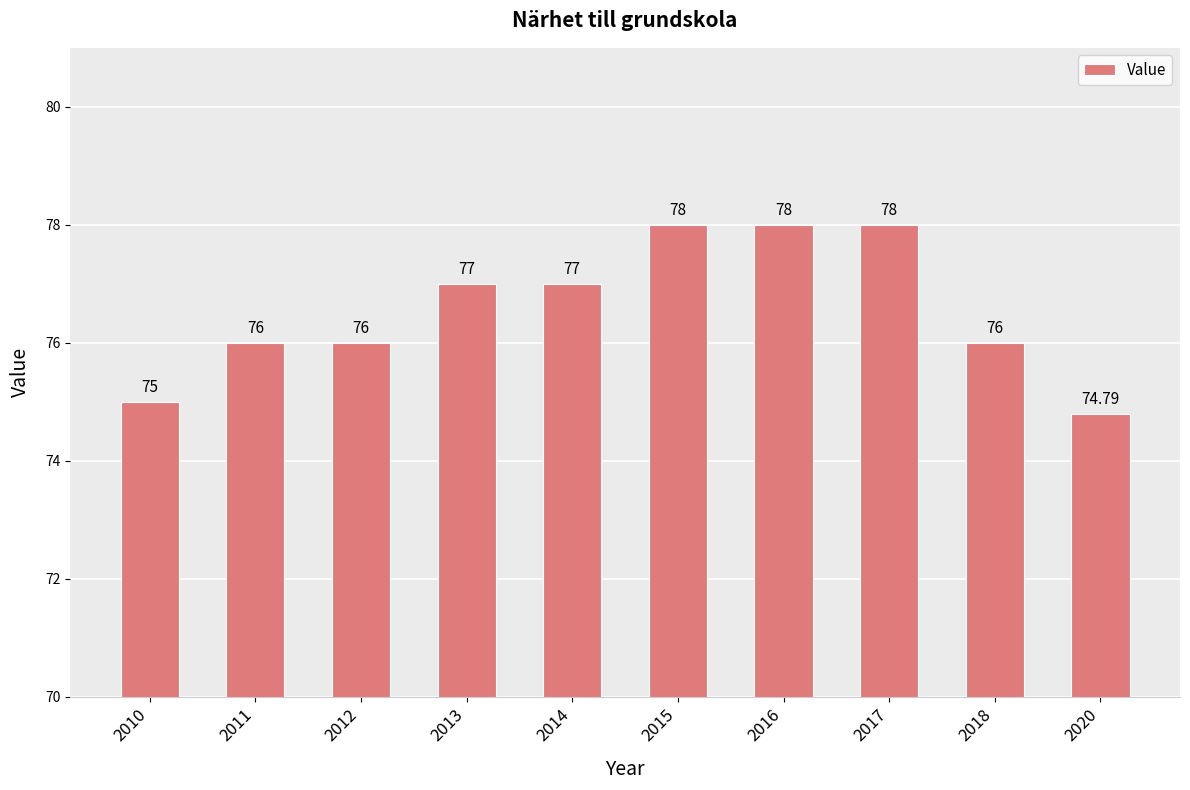

Which category has the lowest value across all series?

2020